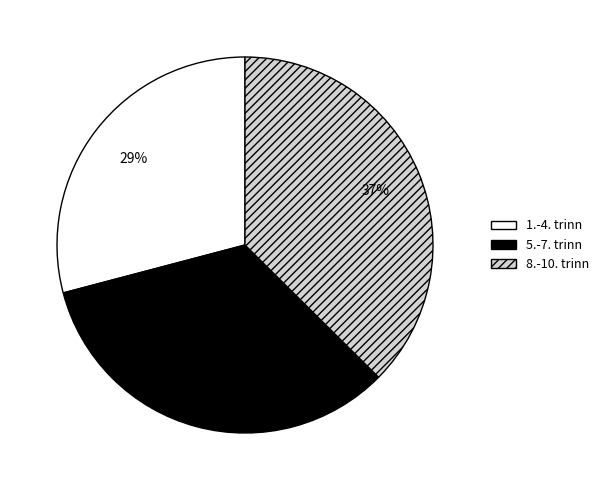

Rank the categories by value from lowest to highest.

1.-4. trinn, 5.-7. trinn, 8.-10. trinn